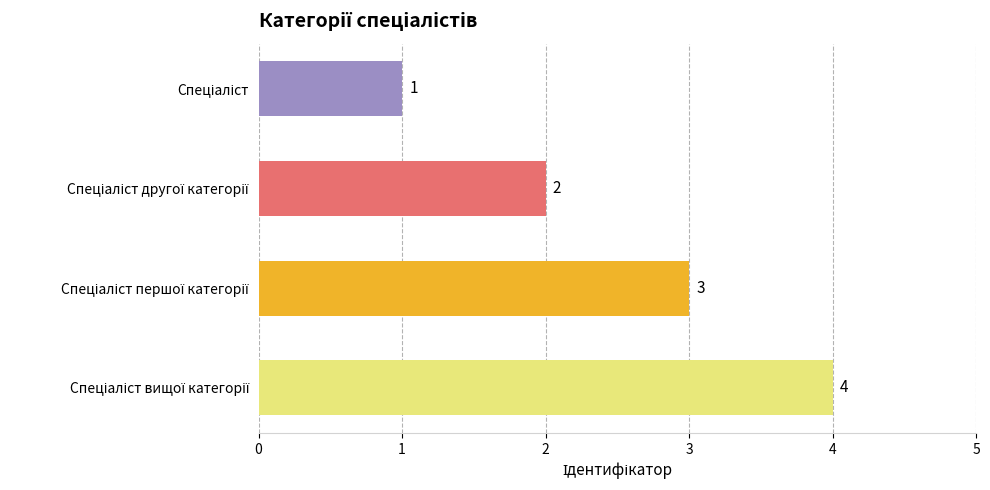

How many bars are there in total?

4